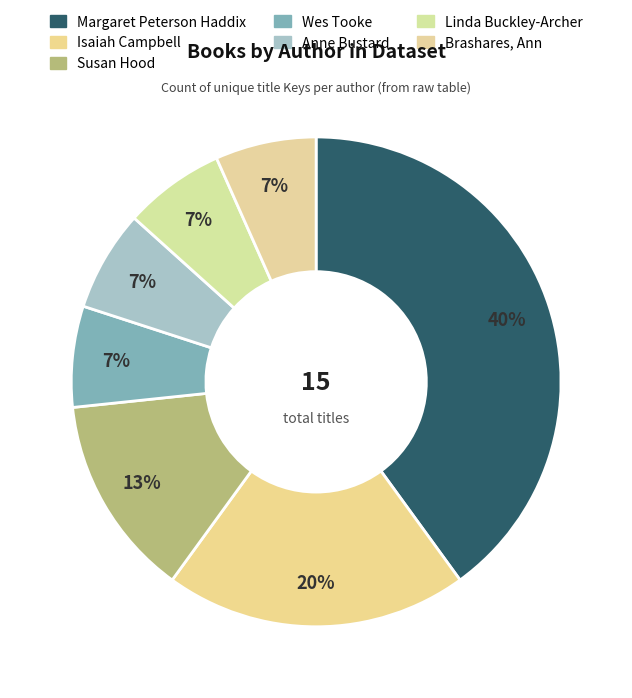

Does any single category account for the majority?

No